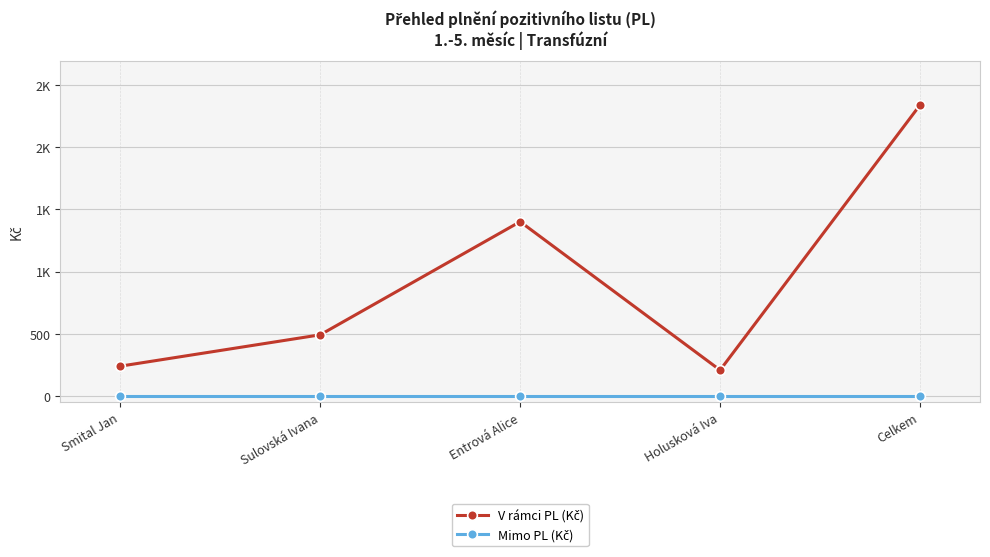

Between Holusková Iva and Smital Jan, which is larger?

Smital Jan